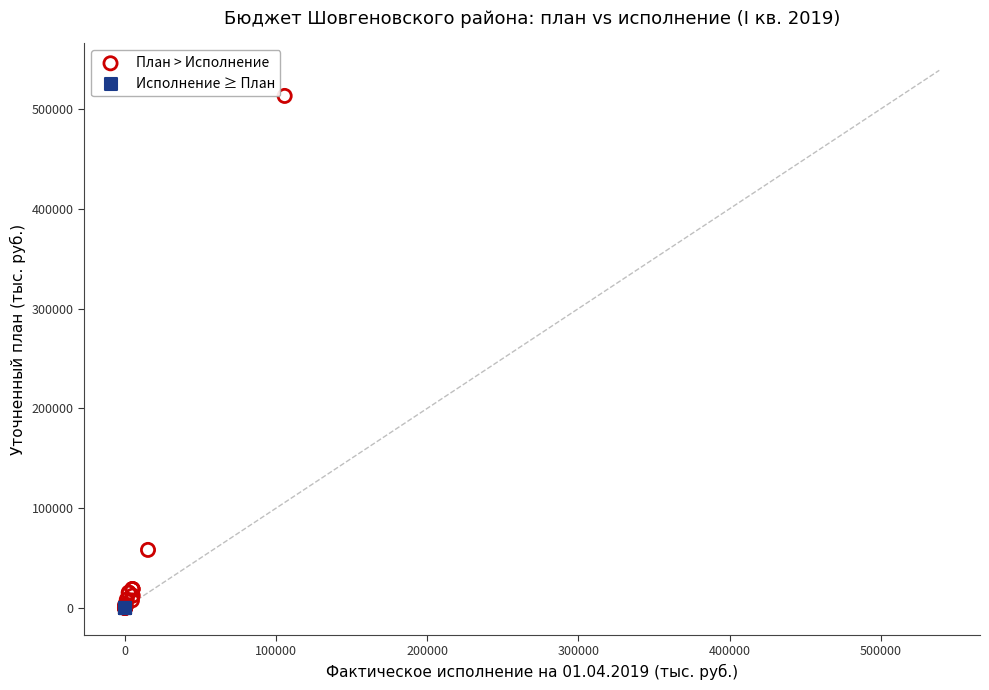

What are all the series names shown in the legend?

План > Исполнение, Исполнение ≥ План